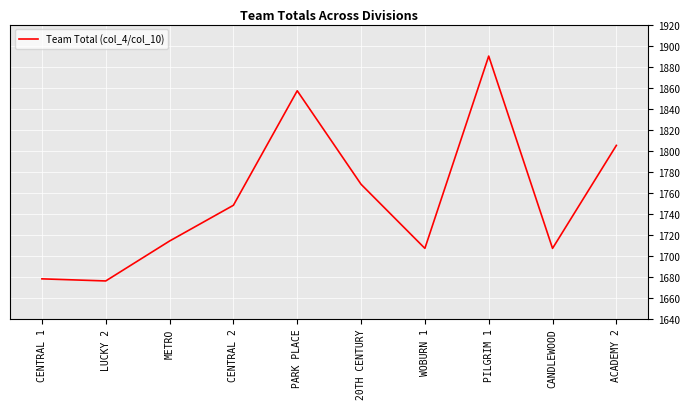

The value at WOBURN 1 is 1707. True or false?

True